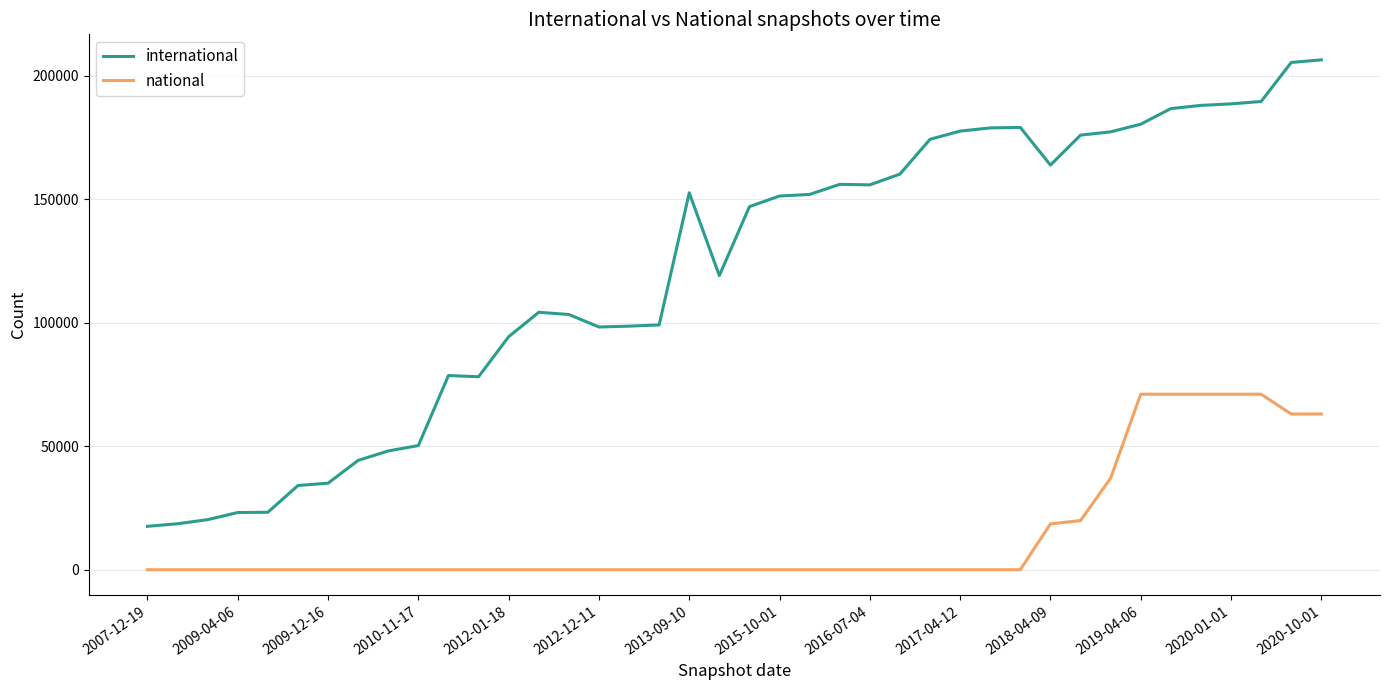

What are all the series names shown in the legend?

international, national